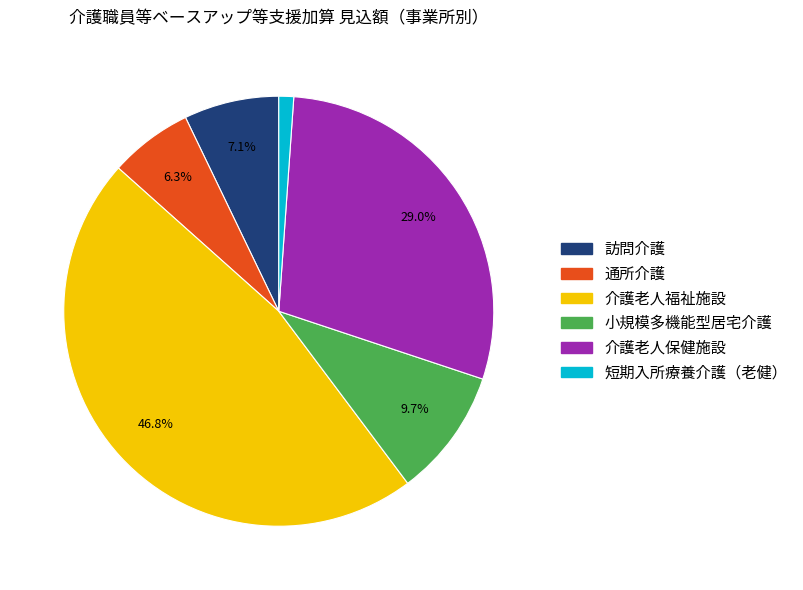

Rank the categories by value from lowest to highest.

短期入所療養介護（老健）, 通所介護, 訪問介護, 小規模多機能型居宅介護, 介護老人保健施設, 介護老人福祉施設